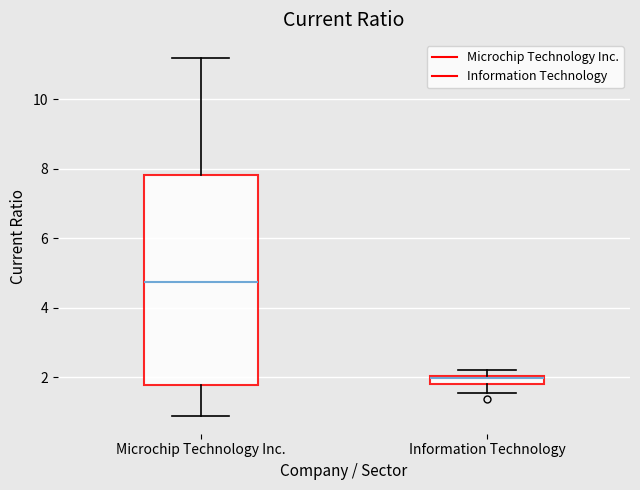

Comparing the boxes themselves (not the whiskers), which one is the tallest?

Microchip Technology Inc.